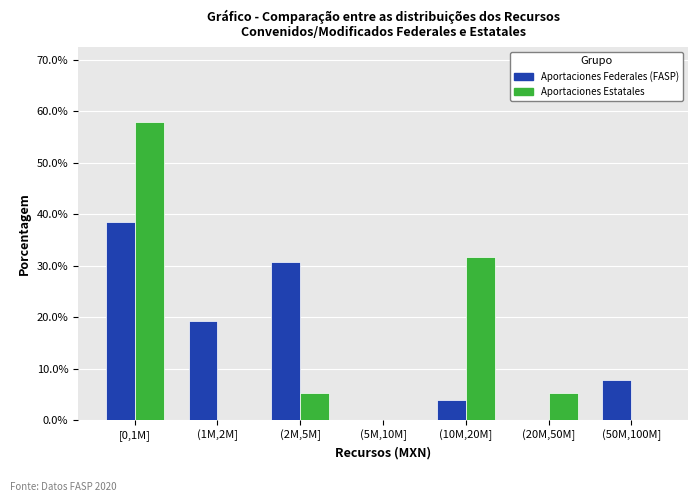

Reading left to right, transcribe all the data shown in this chart.

Aportaciones Federales (FASP): [0,1M]=38.5	(1M,2M]=19.2	(2M,5M]=30.8	(5M,10M]=0.0	(10M,20M]=3.8	(20M,50M]=0.0	(50M,100M]=7.7
Aportaciones Estatales: [0,1M]=57.9	(1M,2M]=0.0	(2M,5M]=5.3	(5M,10M]=0.0	(10M,20M]=31.6	(20M,50M]=5.3	(50M,100M]=0.0